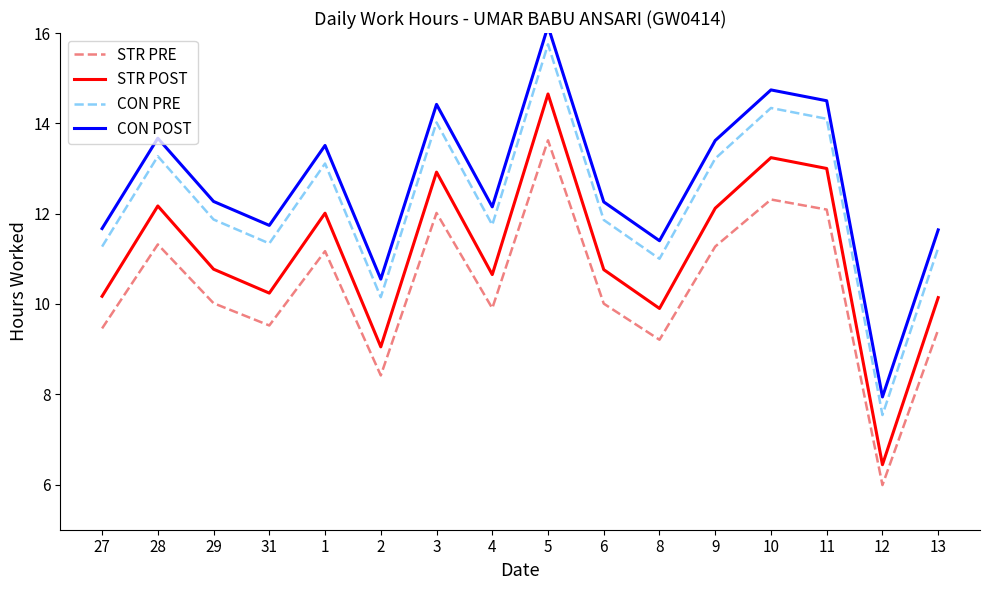

What is the difference between the CON POST values at 13 and 6?

0.6